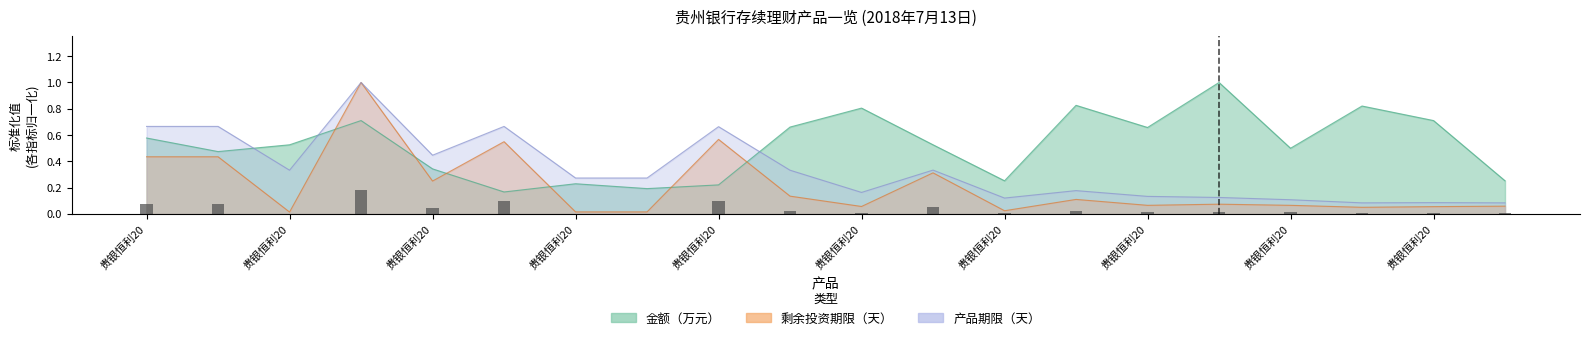

Are the bars horizontal?

No